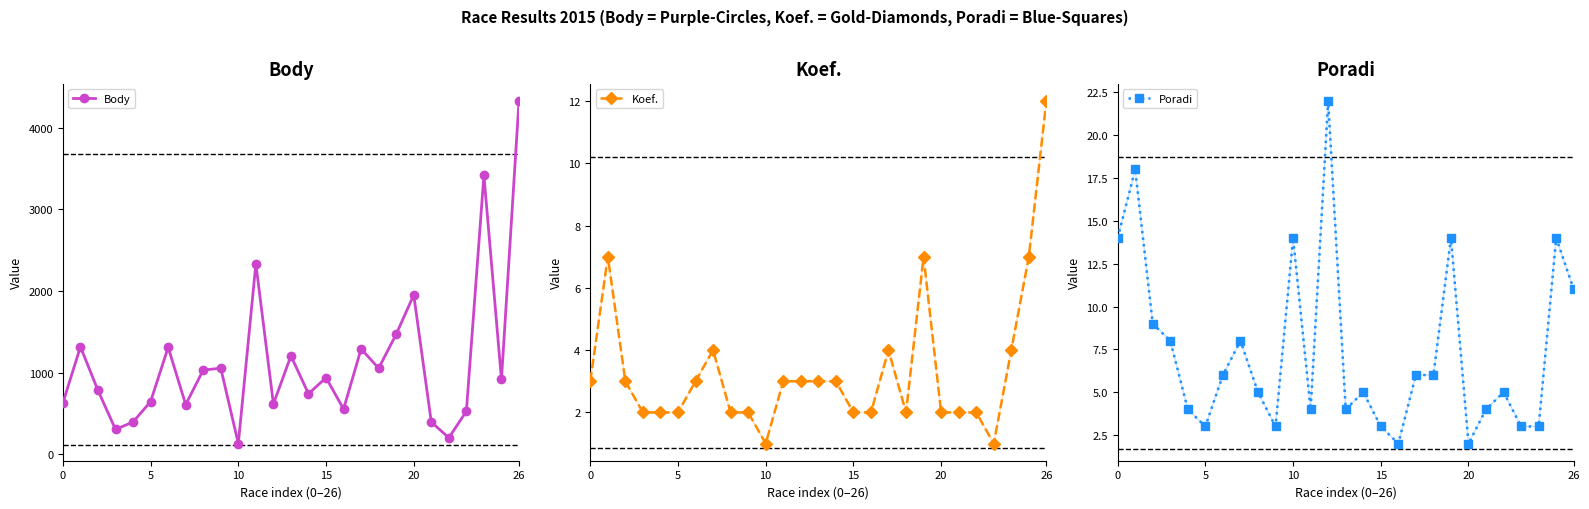

How many lines are shown in the chart?

3